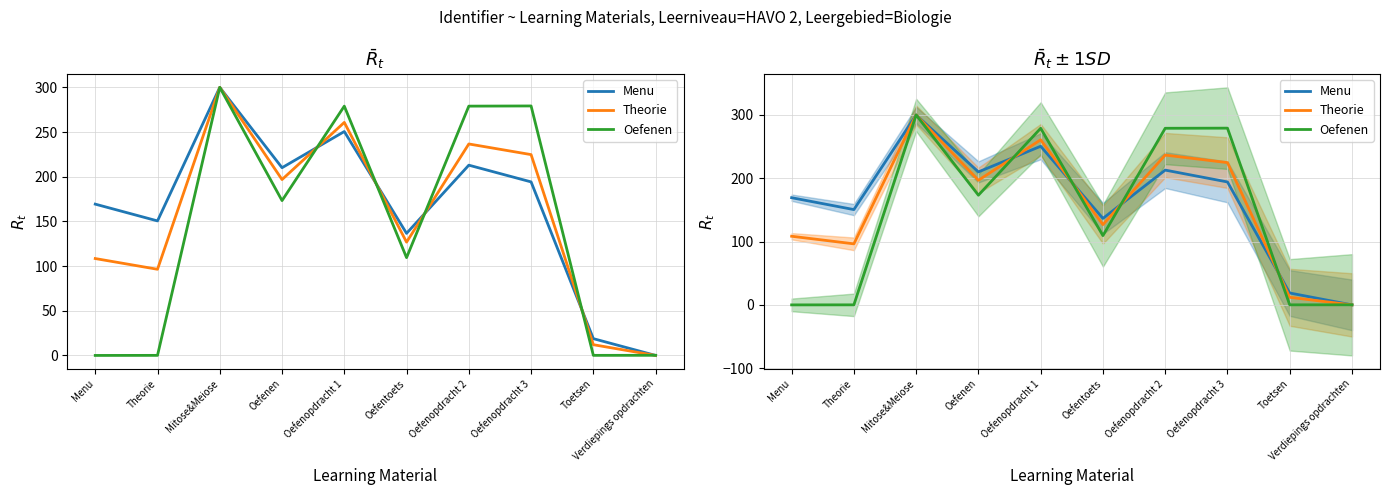

Reading right to left, extract all data points from this chart.

Menu: Verdiepings opdrachten=0.0	Toetsen=18.8	Oefenopdracht 3=194.2	Oefenopdracht 2=212.9	Oefentoets=136.6	Oefenopdracht 1=250.6	Oefenen=210.1	Mitose&Meiose=300.0	Theorie=150.5	Menu=169.3
Theorie: Verdiepings opdrachten=0.0	Toetsen=12.0	Oefenopdracht 3=224.7	Oefenopdracht 2=236.6	Oefentoets=126.8	Oefenopdracht 1=260.8	Oefenen=196.8	Mitose&Meiose=300.0	Theorie=96.4	Menu=108.4
Oefenen: Verdiepings opdrachten=0.2	Toetsen=0.1	Oefenopdracht 3=279.2	Oefenopdracht 2=279.0	Oefentoets=109.4	Oefenopdracht 1=279.0	Oefenen=173.3	Mitose&Meiose=300.0	Theorie=0.1	Menu=0.0